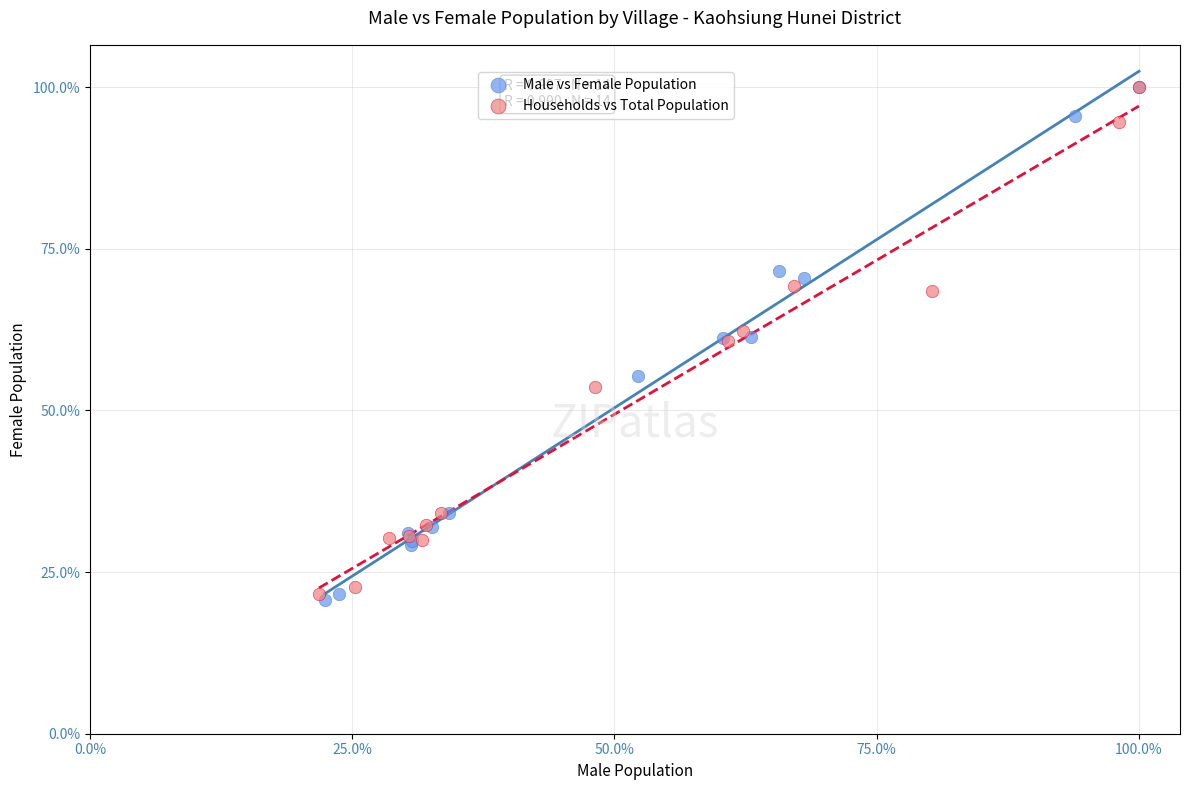

Which series has the largest Y range (max minus min)?

Male vs Female Population